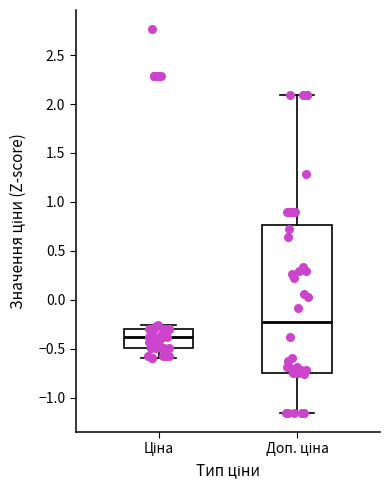

Reading left to right, transcribe this box plot: for each box, give where its median line is, the range the box spans, and where its two whiskers end, as read against the y-axis. The values are not printed on the chart, so give them approximately, as read against the axis.

Ціна: median -0.40, box -0.50 to -0.30, whiskers -0.60 to -0.25
Доп. ціна: median -0.25, box -0.75 to 0.75, whiskers -1.15 to 2.10